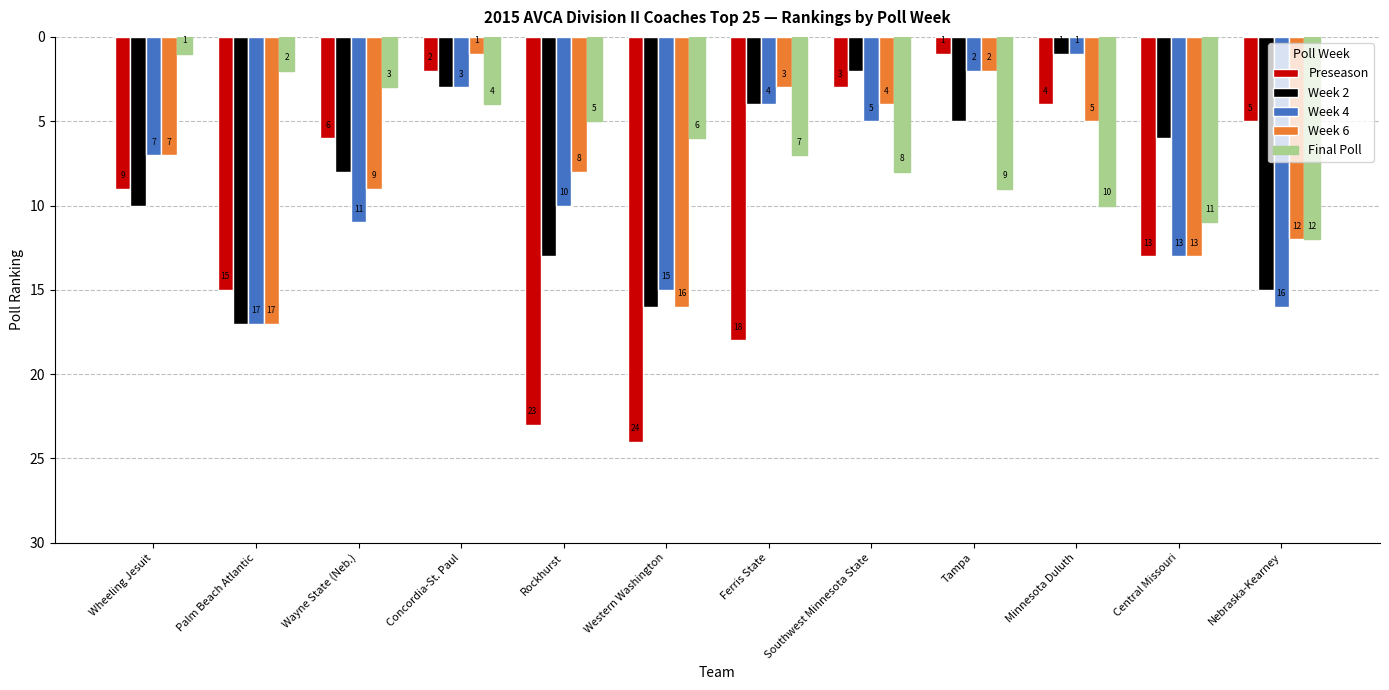

At how many categories does at least one series exceed 15?

5